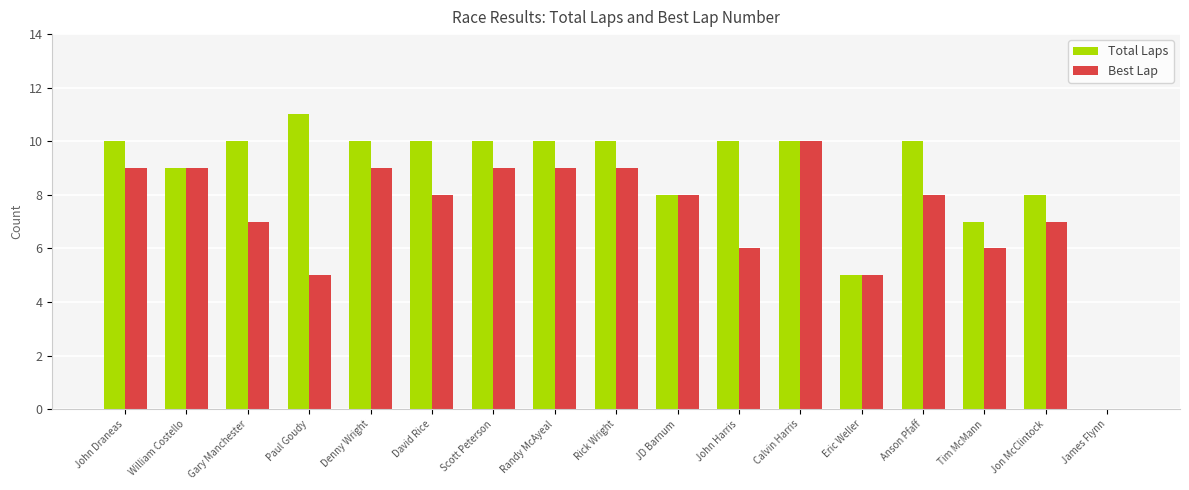

What is the greatest value displayed?

11